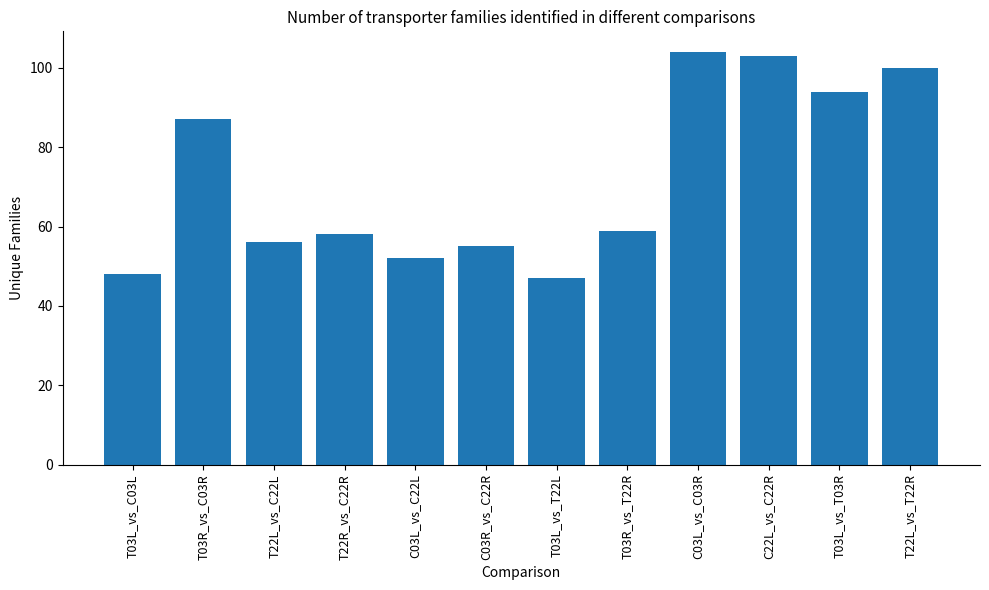

What is the label of the 7th bar from the left?

T03L_vs_T22L